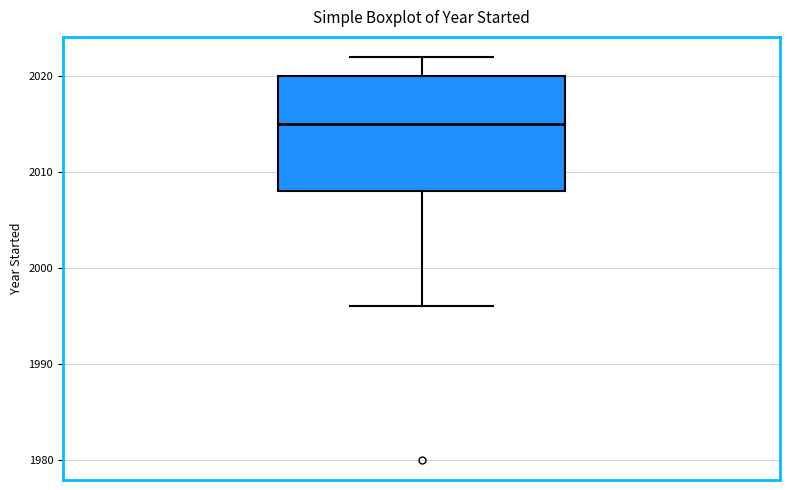

Transcribe this box plot: give where the median line is, the range the box spans, and where the two whiskers end, as read against the y-axis. The values are not printed on the chart, so give them approximately, as read against the axis.

median 2015, box 2008 to 2020, whiskers 1996 to 2022